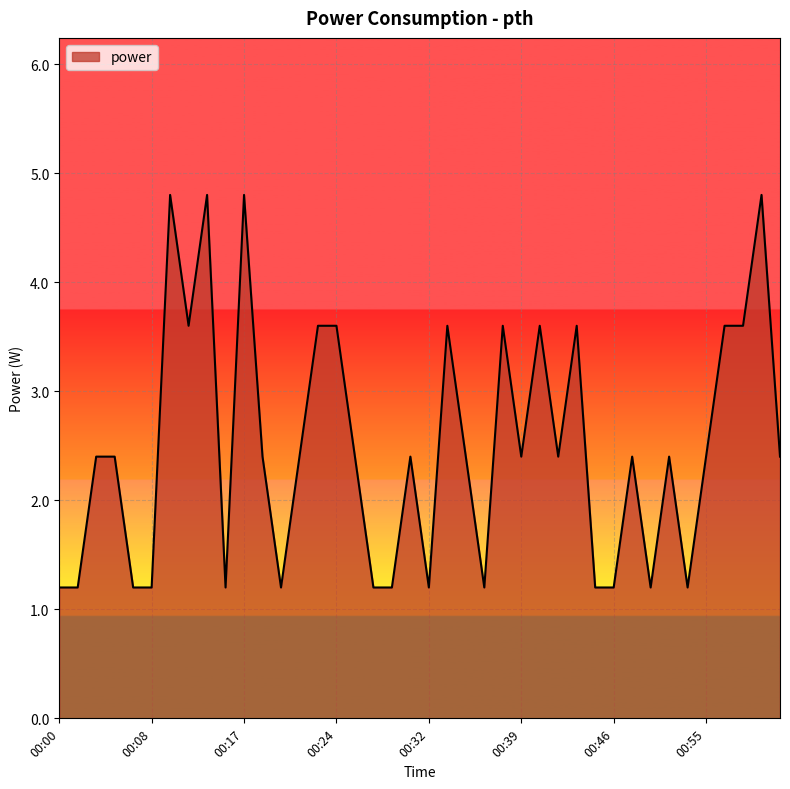

What is the difference between the maximum and minimum values?

3.6